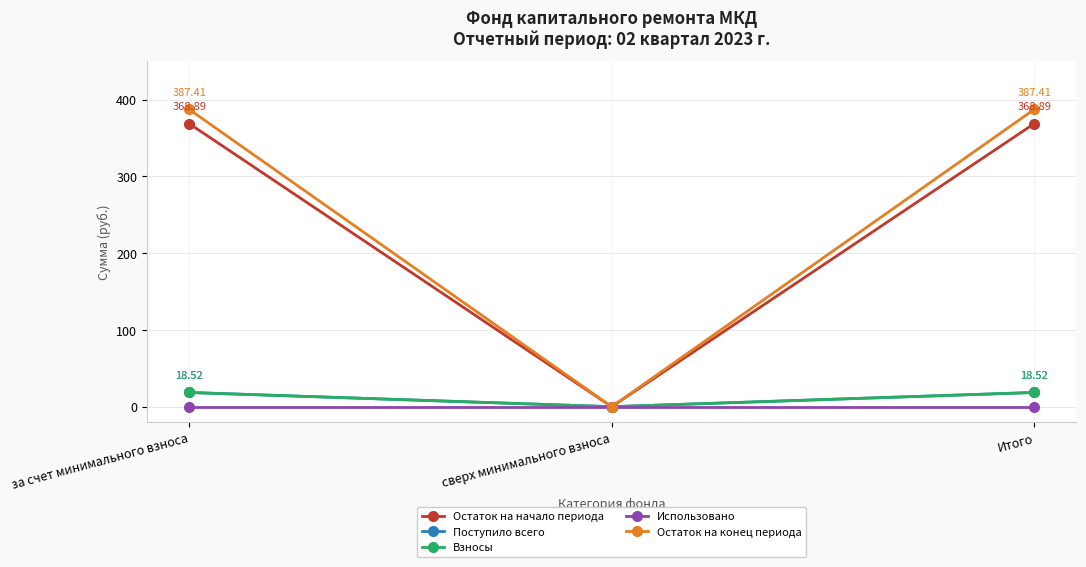

What is the sum of all Остаток на начало периода values?

737.8